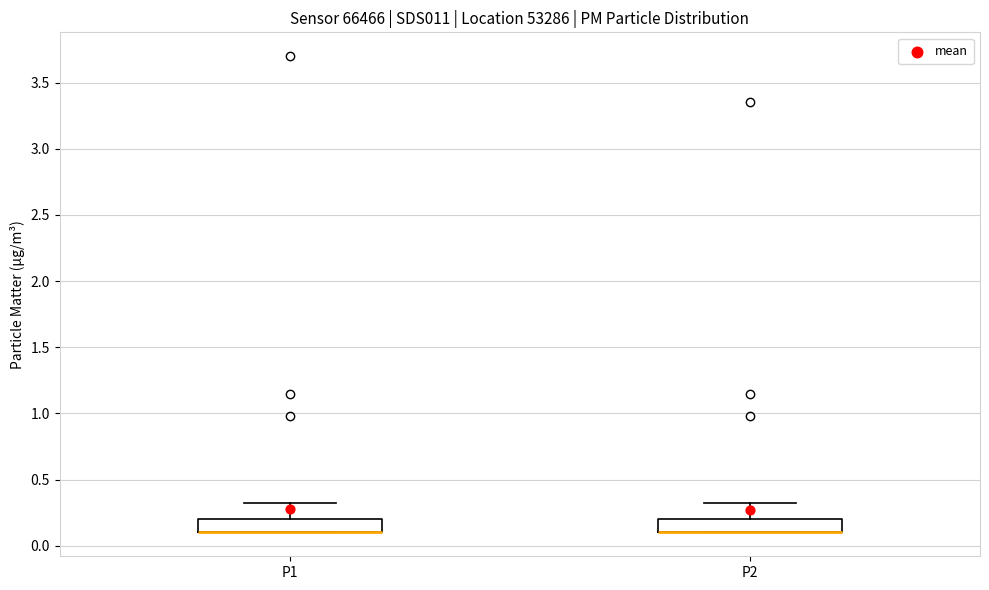

Reading left to right, read every box against the y-axis: the position of its median line, the range the box covers, and the ends of its whiskers. The values are not printed on the chart, so give them approximately, as read against the axis.

P1: median 0.1 (drawn on the box's lower edge), box 0.1 to 0.2, whiskers 0.1 to 0.3
P2: median 0.1 (drawn on the box's lower edge), box 0.1 to 0.2, whiskers 0.1 to 0.3